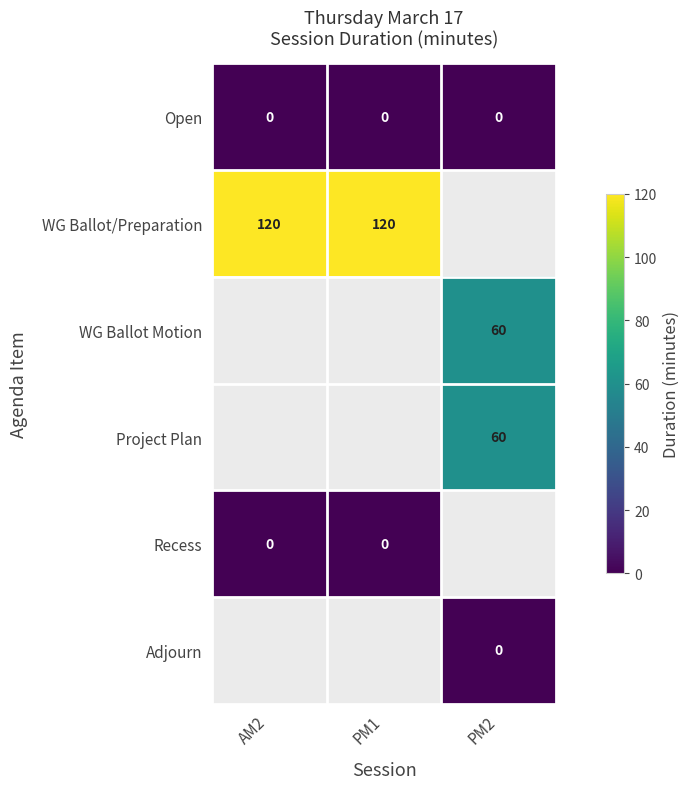

At which category does the chart reach its peak across all series?

AM2